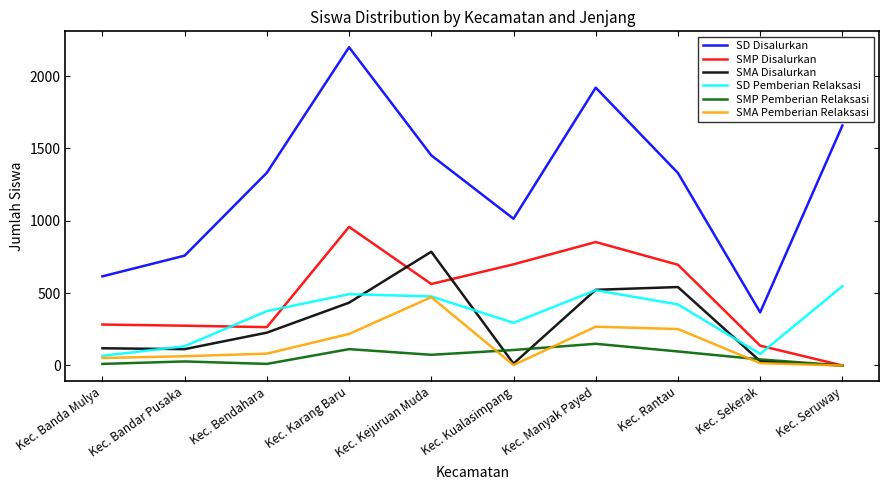

True or false: SD Pemberian Relaksasi and SMP Pemberian Relaksasi intersect in this chart.

False